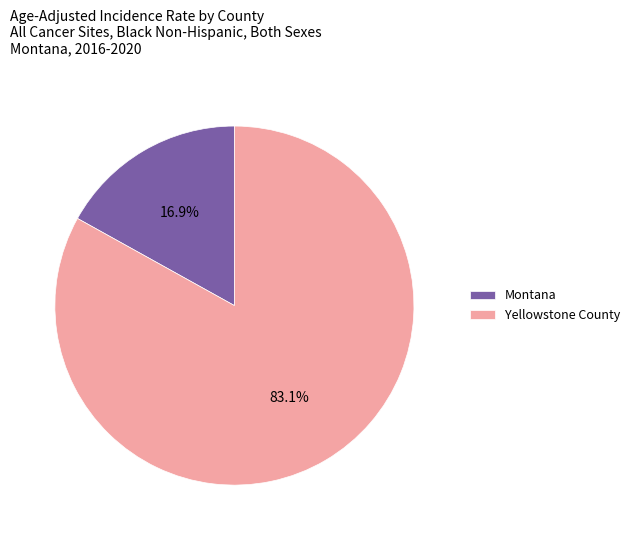

Which category accounts for the majority?

Yellowstone County